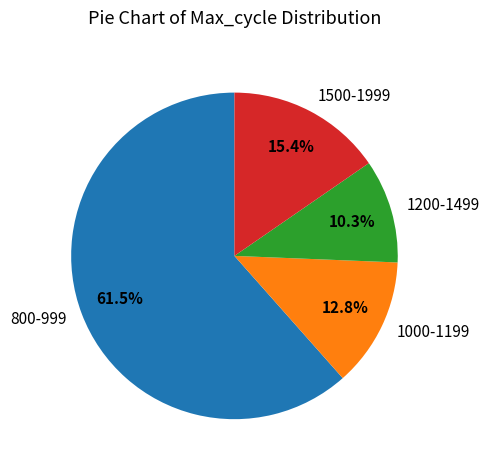

Is there a majority slice in this chart?

Yes